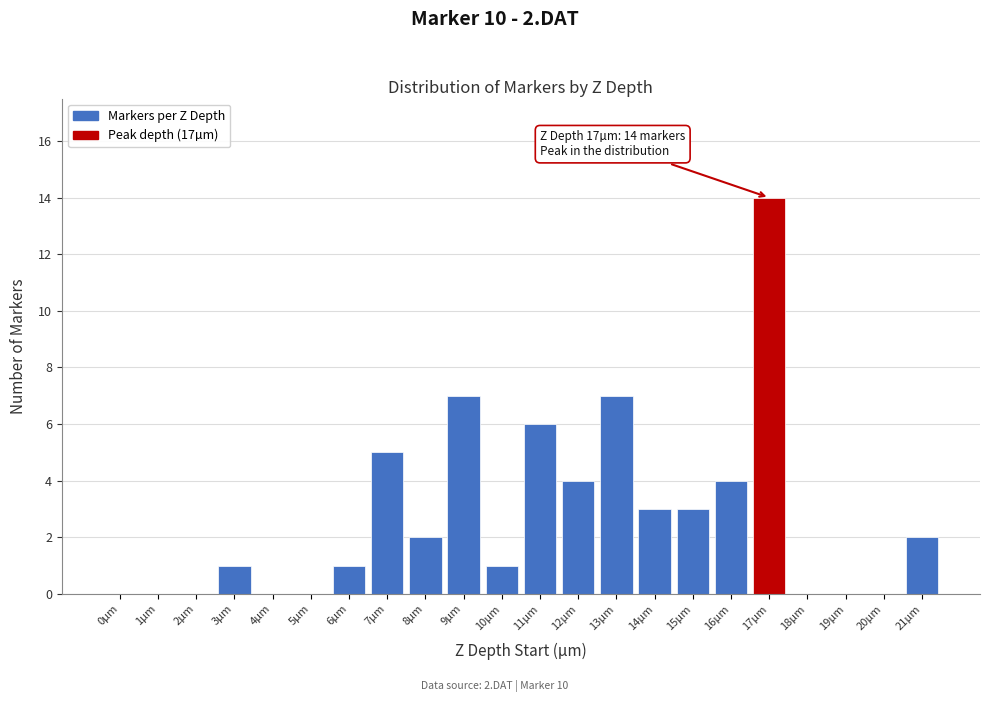

Reading left to right, list all the values displayed in this chart.

0µm=0	1µm=0	2µm=0	3µm=1	4µm=0	5µm=0	6µm=1	7µm=5	8µm=2	9µm=7	10µm=1	11µm=6	12µm=4	13µm=7	14µm=3	15µm=3	16µm=4	17µm=14	18µm=0	19µm=0	20µm=0	21µm=2